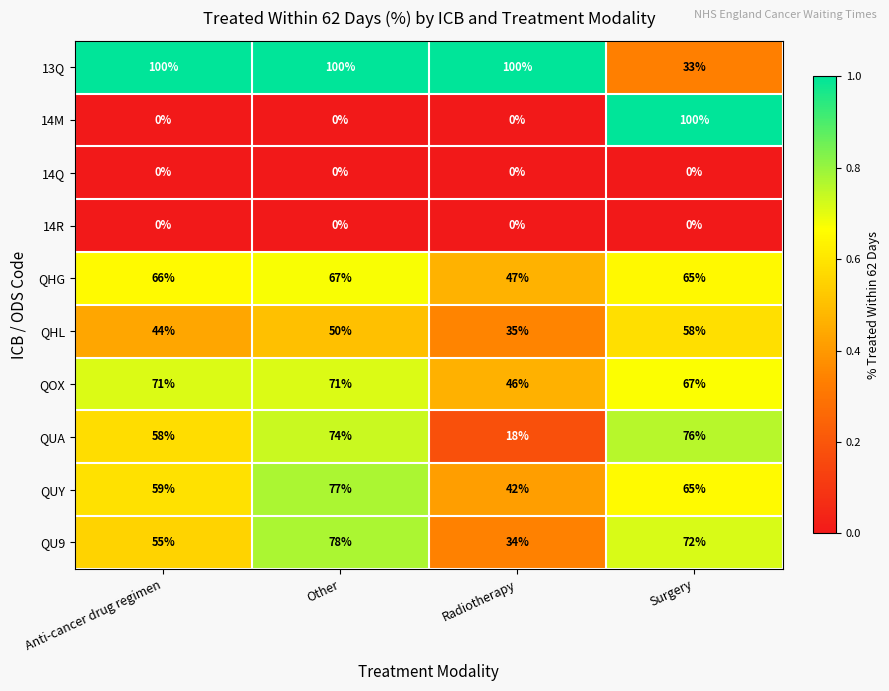

At how many categories does at least one series exceed 94?

4